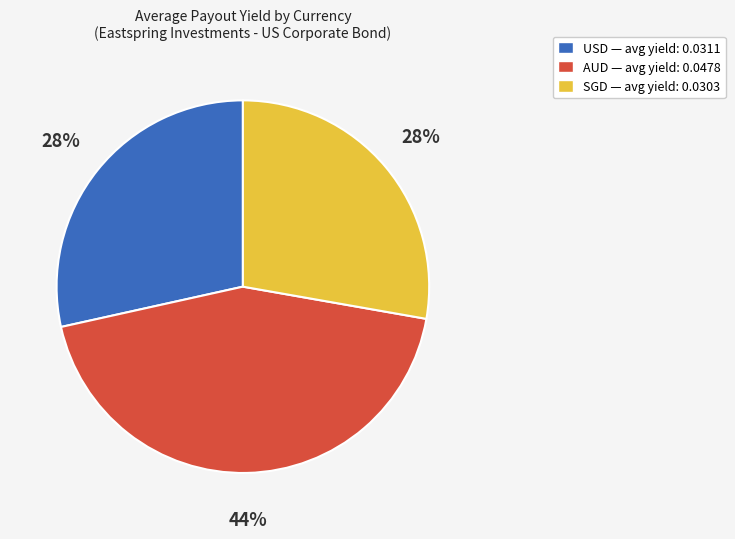

Is the sum of SGD and AUD greater than half?

Yes